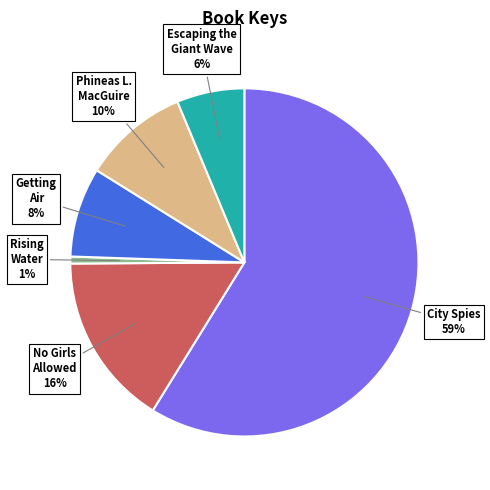

Does any single category account for the majority?

Yes